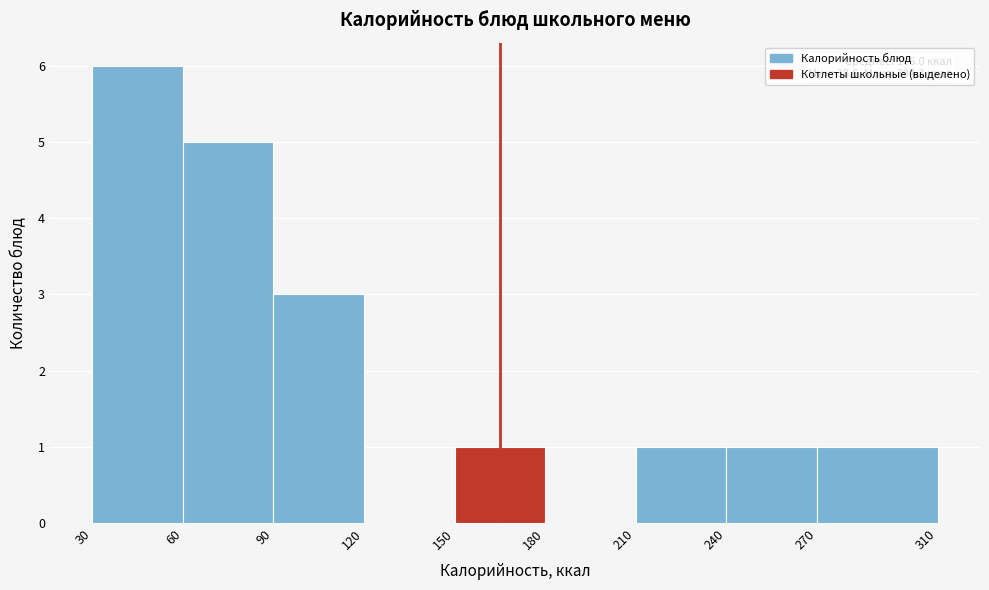

Which range on the x-axis has the tallest bar?

30 to 60